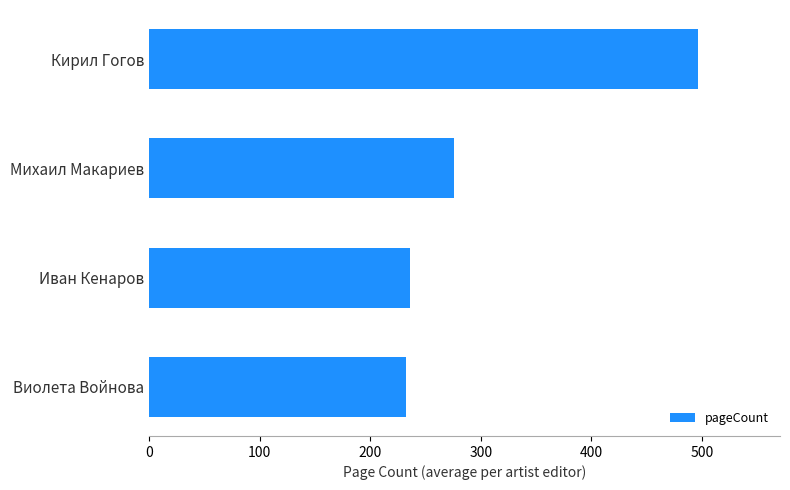

Approximately how many times larger is the value at Кирил Гогов compared to Михаил Макариев?

1.8